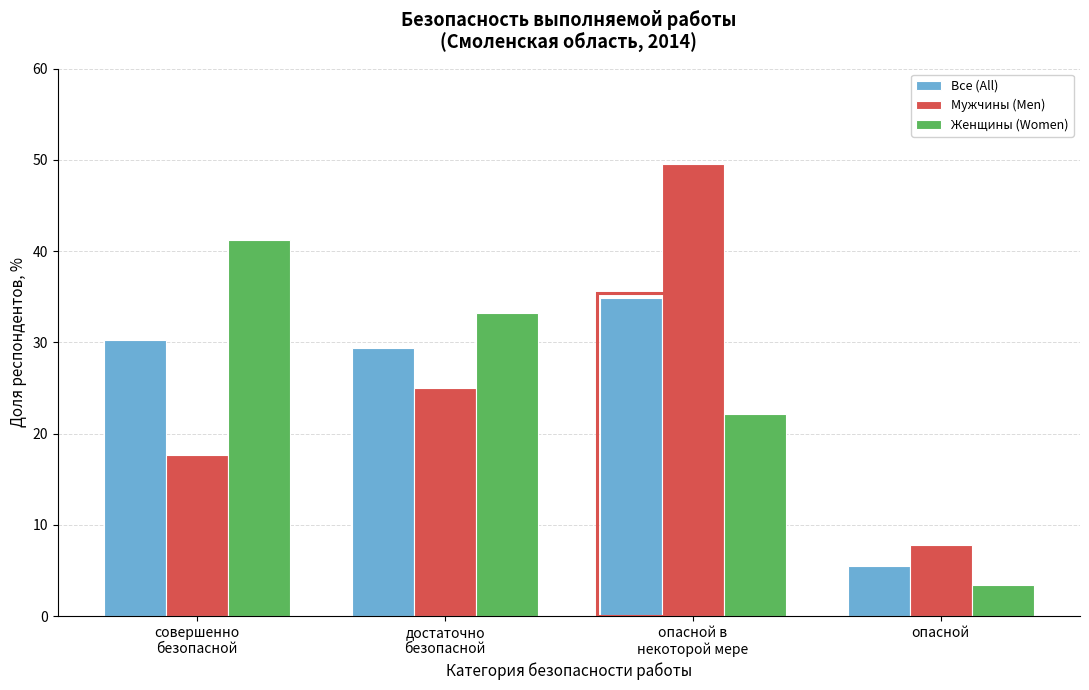

Reading left to right, list all the values displayed in this chart.

Все (All): 30.2	29.4	34.9	5.5
Мужчины (Men): 17.6	25.1	49.5	7.8
Женщины (Women): 41.2	33.2	22.1	3.4